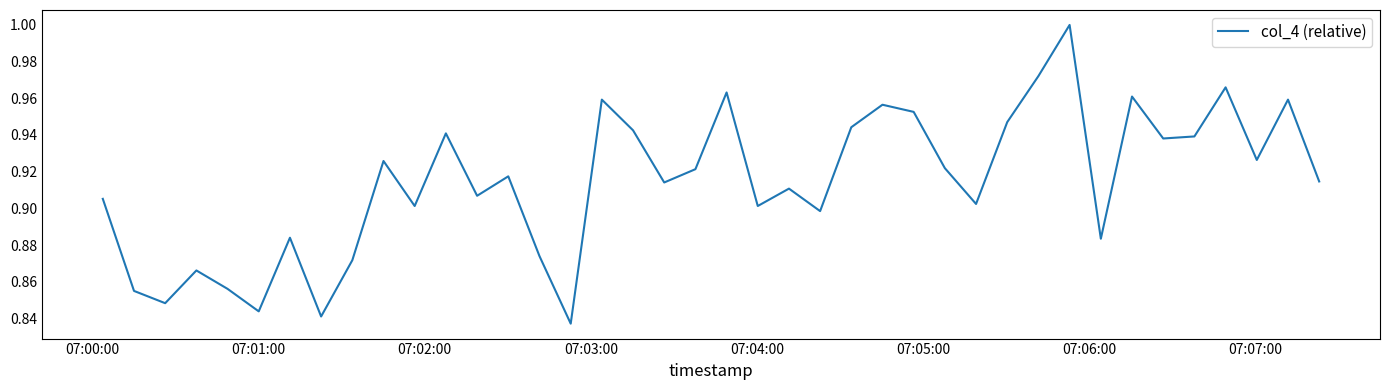

Does the chart have visible grid lines?

No